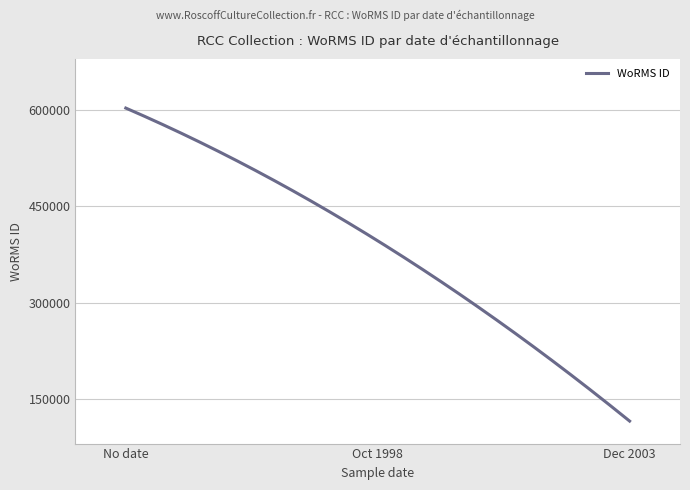

What is the maximum value shown in the chart?

603289.0